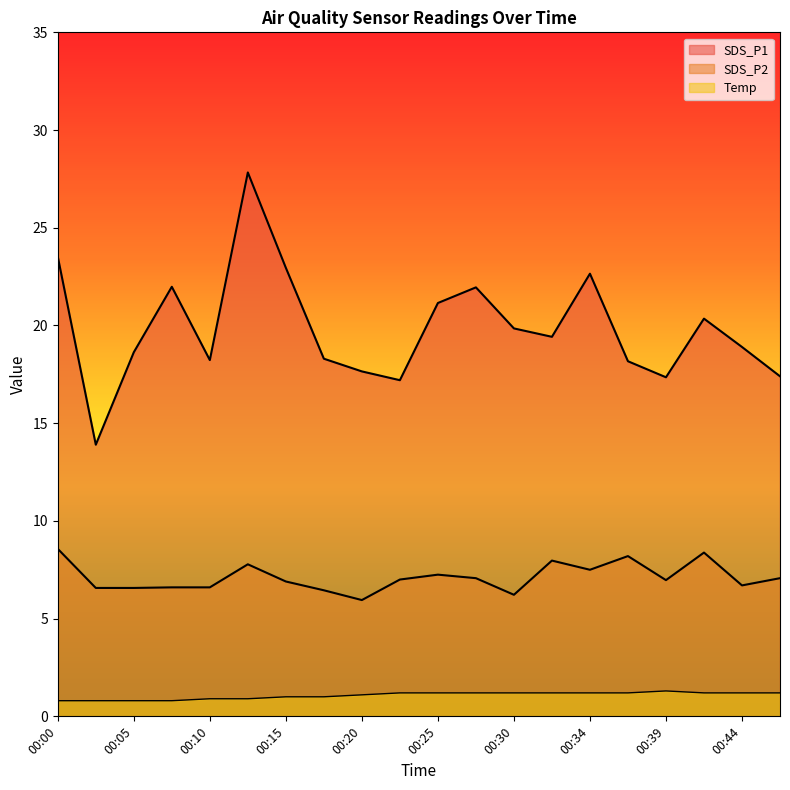

How many interior local peaks does the Temp series have?

1